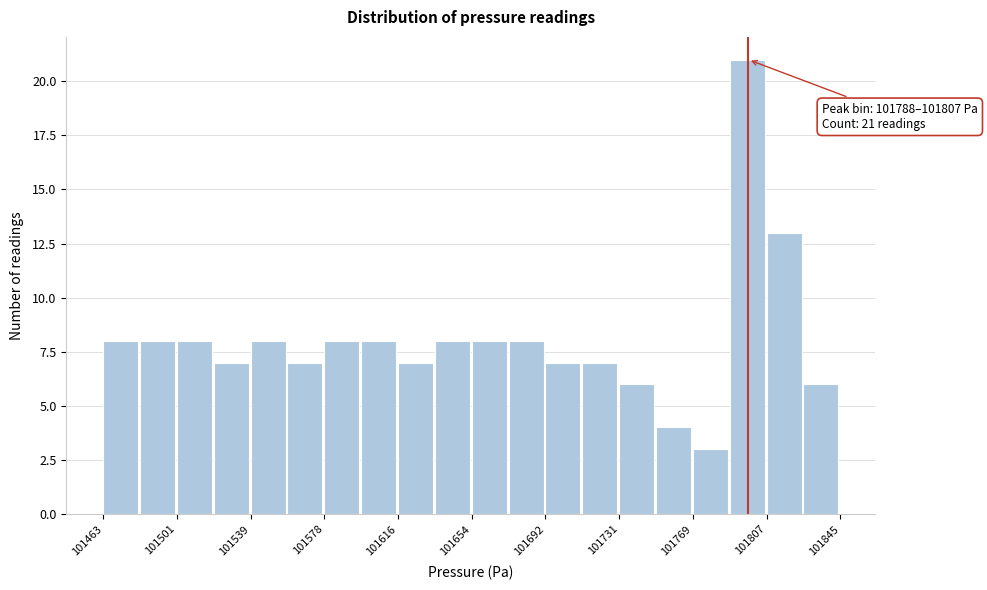

Around what value on the x-axis is the tallest bar? Give the approximate position of its centre, as read against the axis.

101795